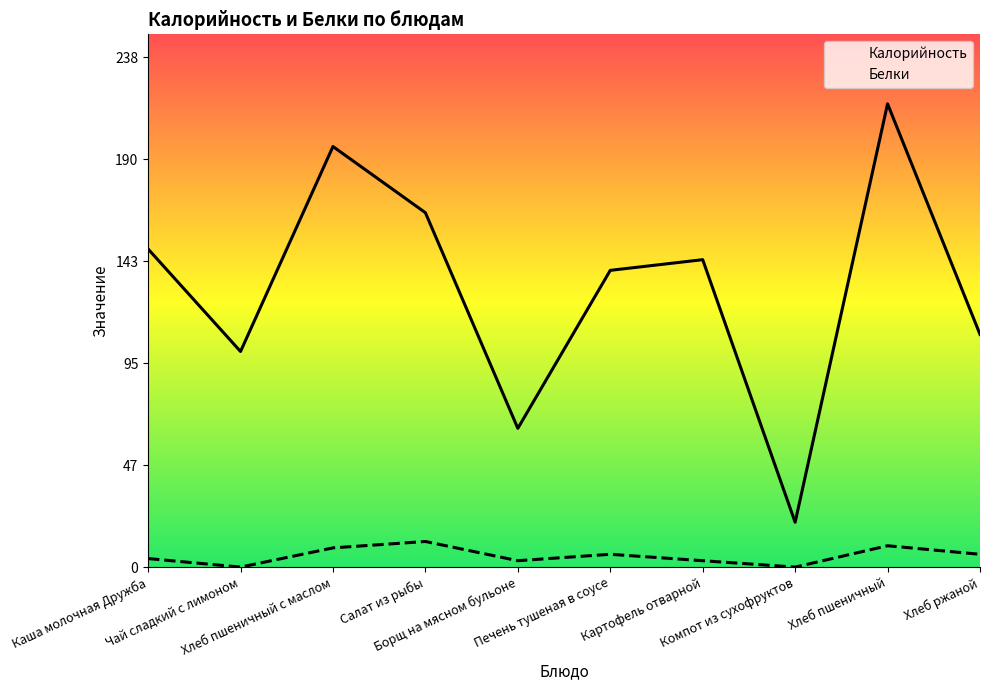

Reading left to right, transcribe all the data shown in this chart.

Калорийность: Каша молочная Дружба=149	Чай сладкий с лимоном=101	Хлеб пшеничный с маслом=197	Салат из рыбы=166	Борщ на мясном бульоне=65	Печень тушеная в соусе=139	Картофель отварной=144	Компот из сухофруктов=21	Хлеб пшеничный=217	Хлеб ржаной=109
Белки: Каша молочная Дружба=4	Чай сладкий с лимоном=0	Хлеб пшеничный с маслом=9	Салат из рыбы=12	Борщ на мясном бульоне=3	Печень тушеная в соусе=6	Картофель отварной=3	Компот из сухофруктов=0	Хлеб пшеничный=10	Хлеб ржаной=6